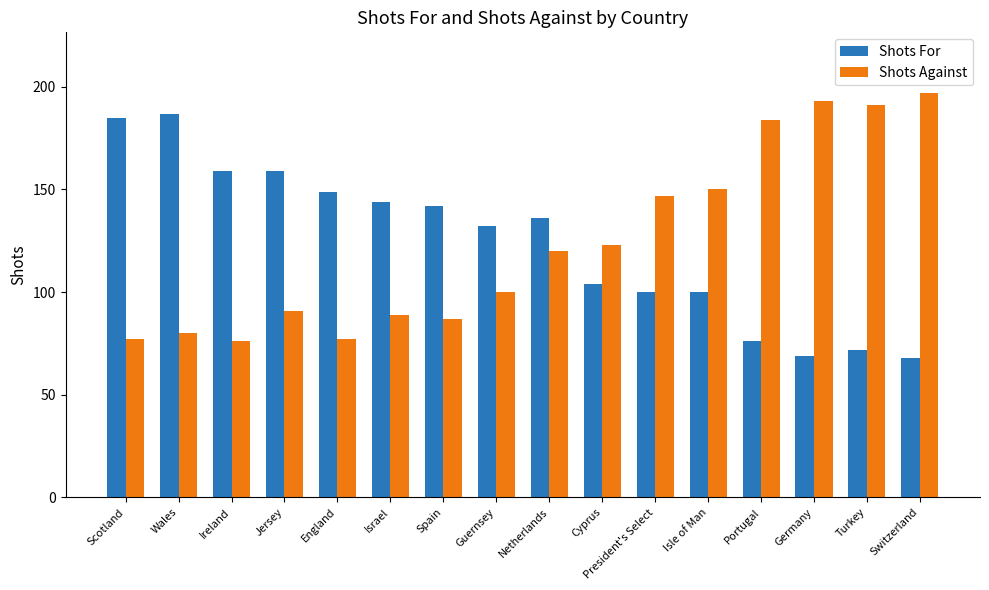

At Spain, list the series in order from smallest to largest.

Shots Against, Shots For